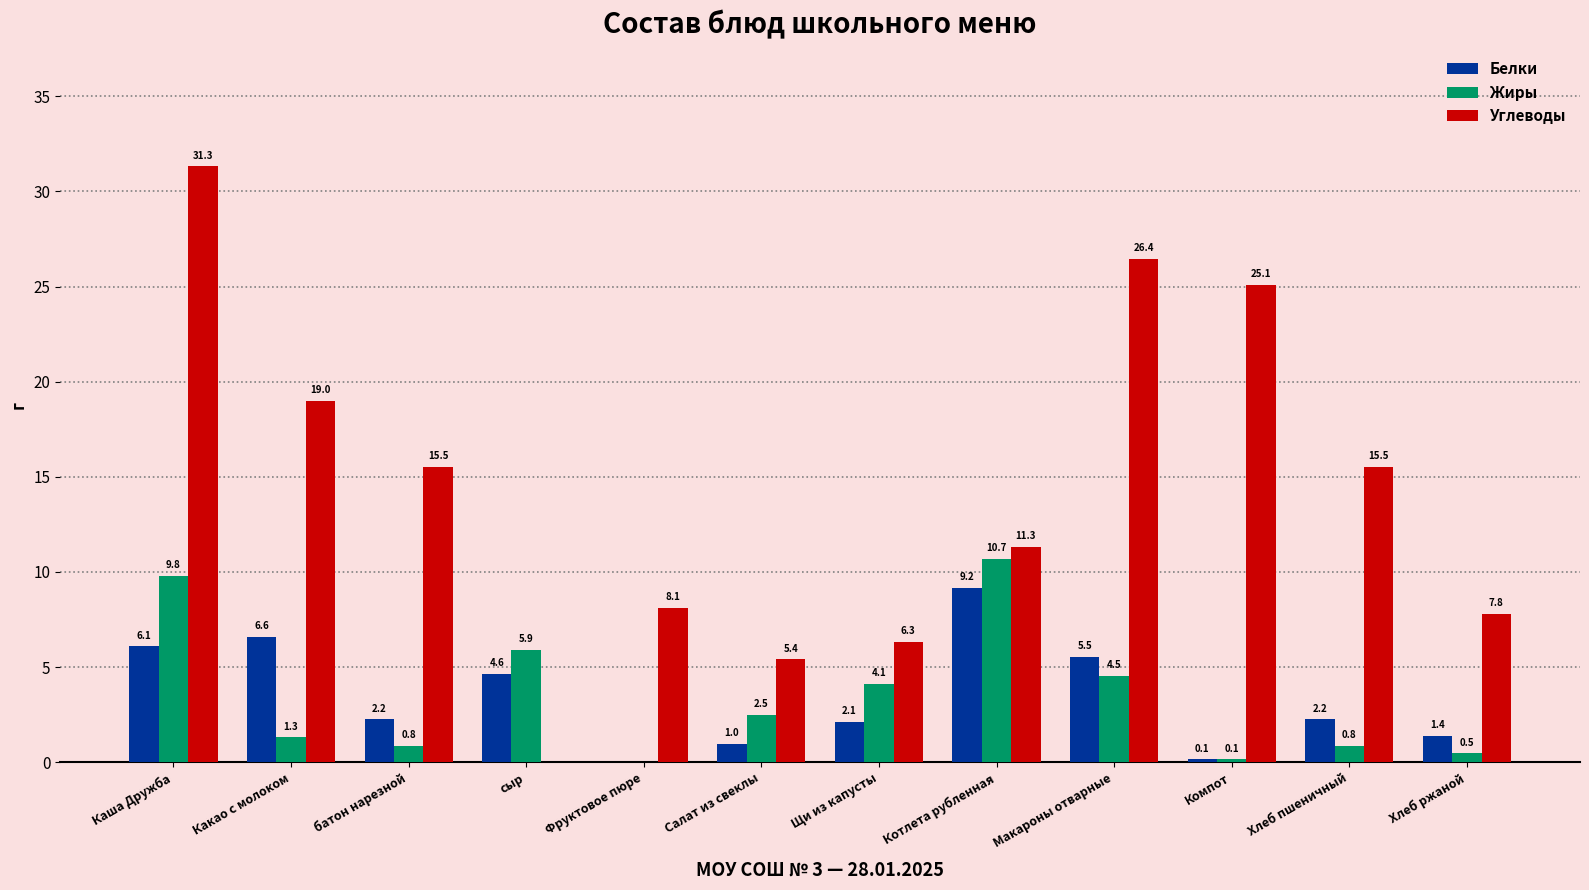

True or false: Углеводы has a value of 15.5 at Хлеб пшеничный.

True